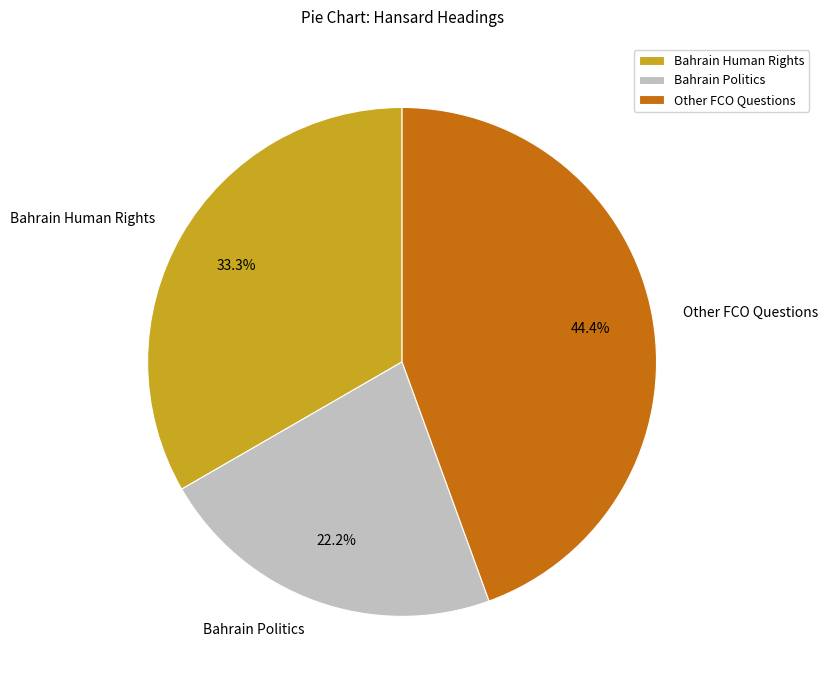

How many segments does this pie chart have?

3